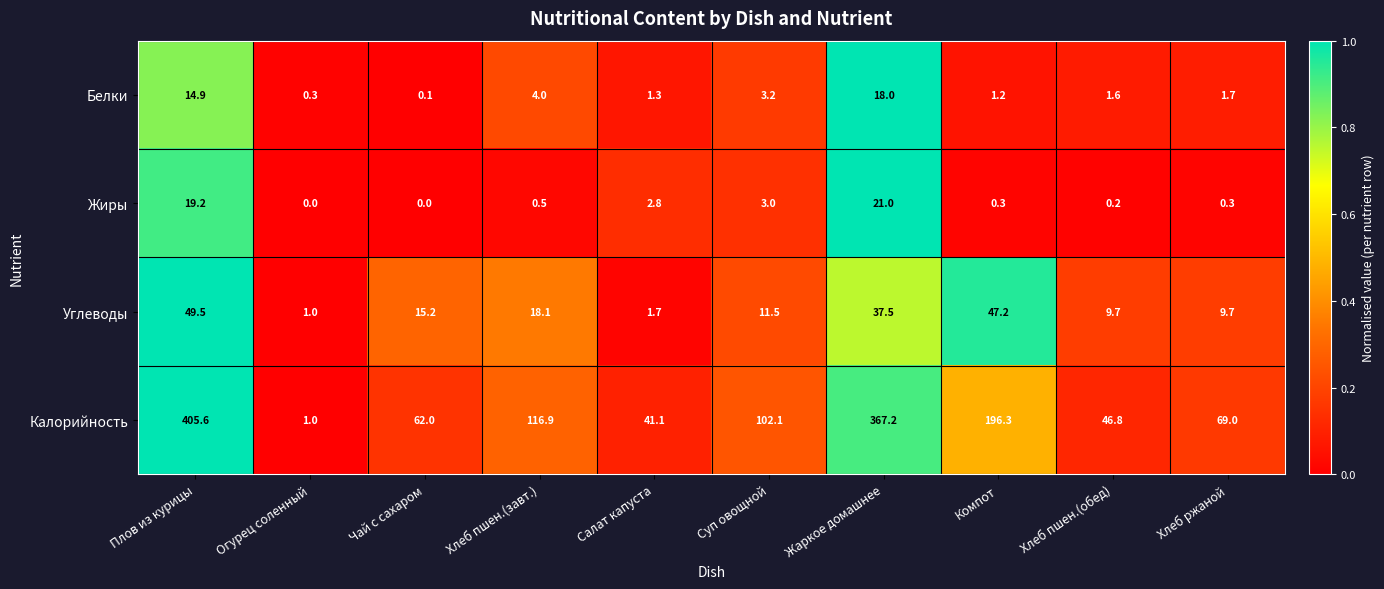

What is the sum of the Углеводы values at Суп овощной and Жаркое домашнее?

49.0